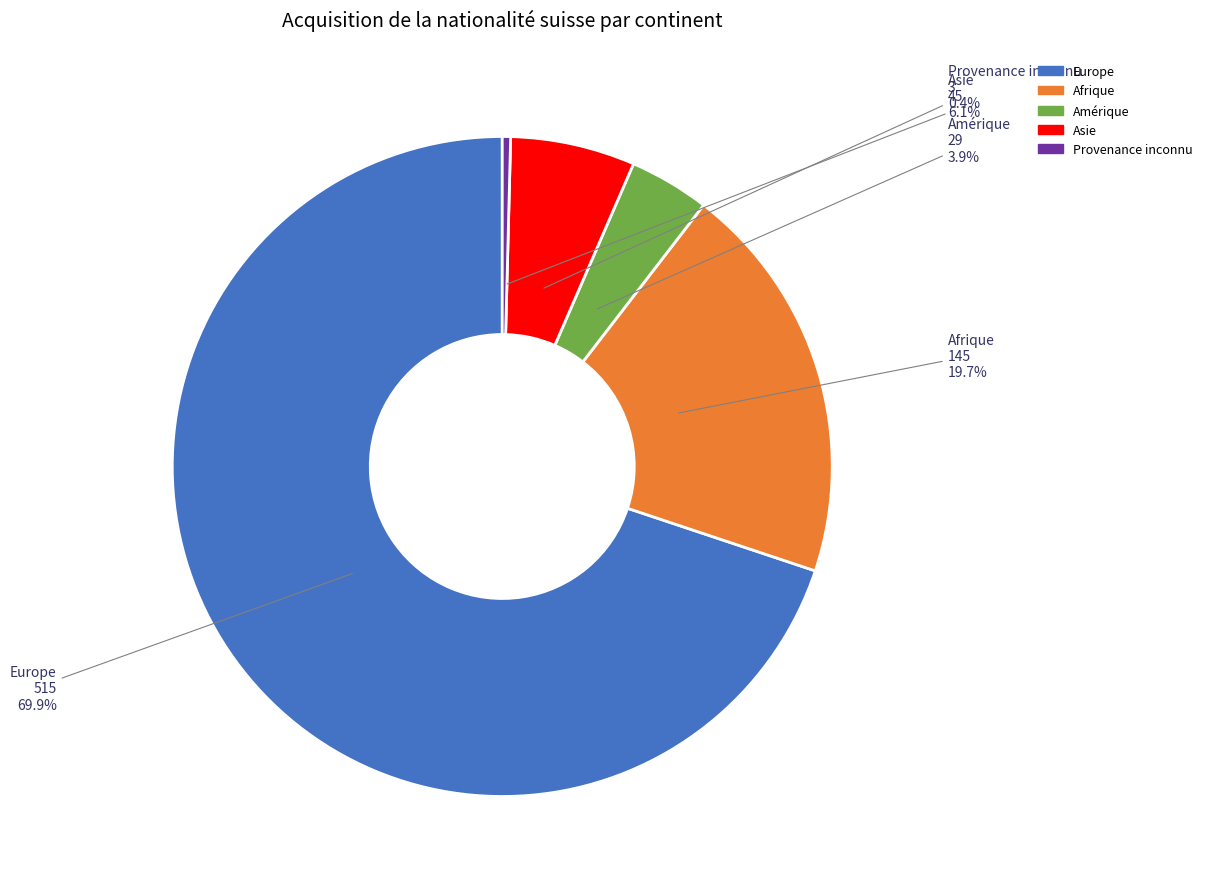

Is it true that Provenance inconnu is 6% of the pie?

False